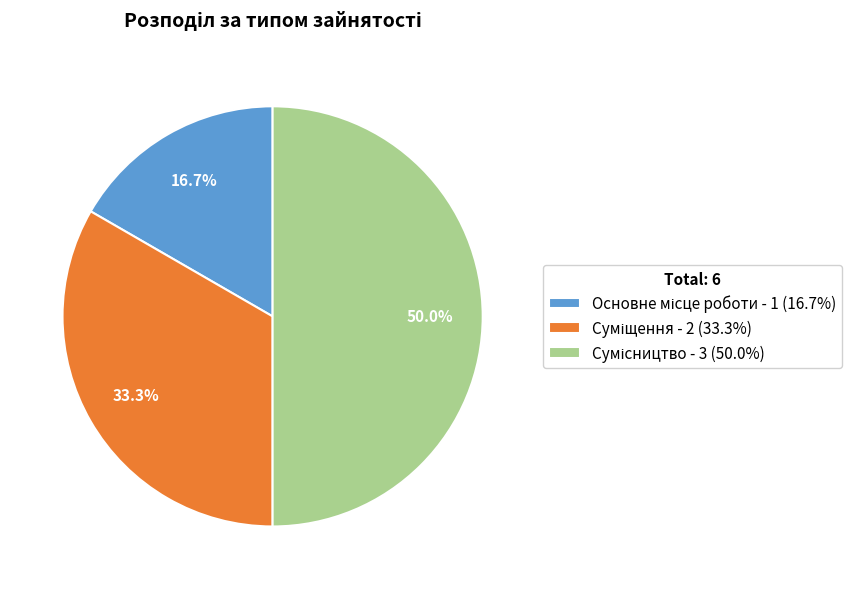

The Основне місце роботи slice represents 17% of the pie. True or false?

True